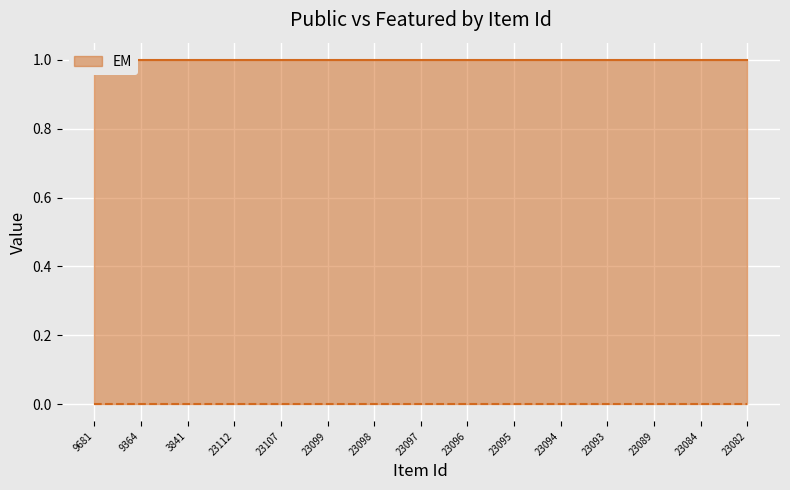

Which category has the lowest value across all series?

9681